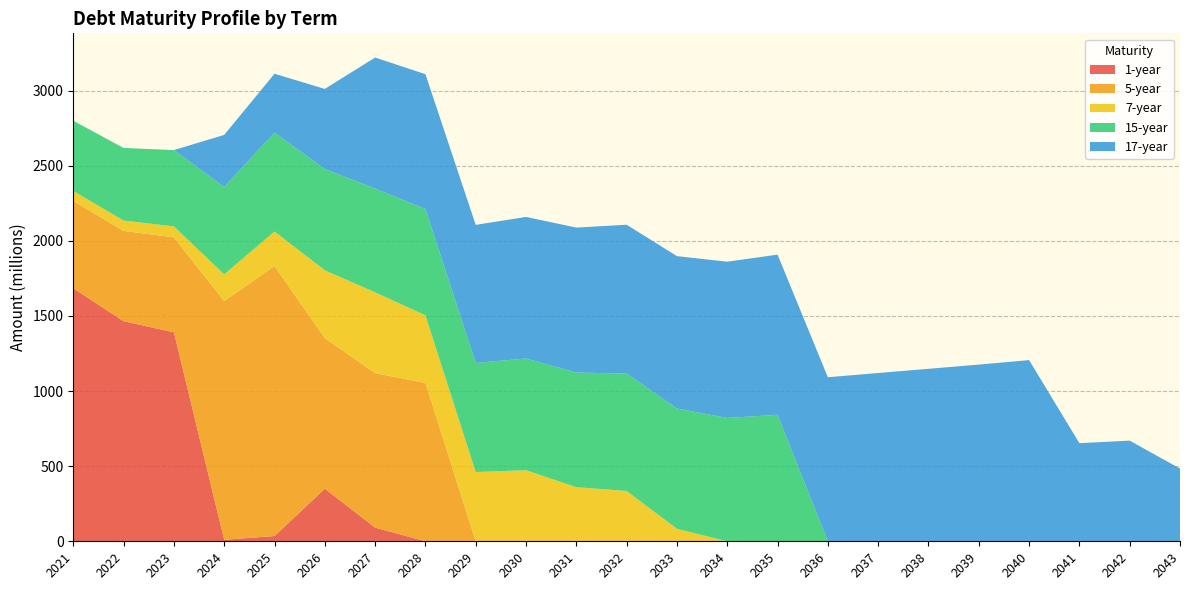

Reading left to right, what are all the values shown in this chart?

1-year: 1684	1465	1391	10	35	350	91	0	0	0	0	0	0	0	0	0	0	0	0	0	0	0	0
5-year: 581	601	632	1589	1797	1003	1028	1054	0	0	0	0	0	0	0	0	0	0	0	0	0	0	0
7-year: 67	69	73	178	230	451	538	450	461	473	360	335	83	0	0	0	0	0	0	0	0	0	0
15-year: 467	483	508	581	658	674	691	708	726	744	763	782	801	821	842	0	0	0	0	0	0	0	0
17-year: 0	0	0	347	392	533	872	897	919	942	965	990	1014	1040	1066	1092	1120	1148	1176	1206	653	670	484